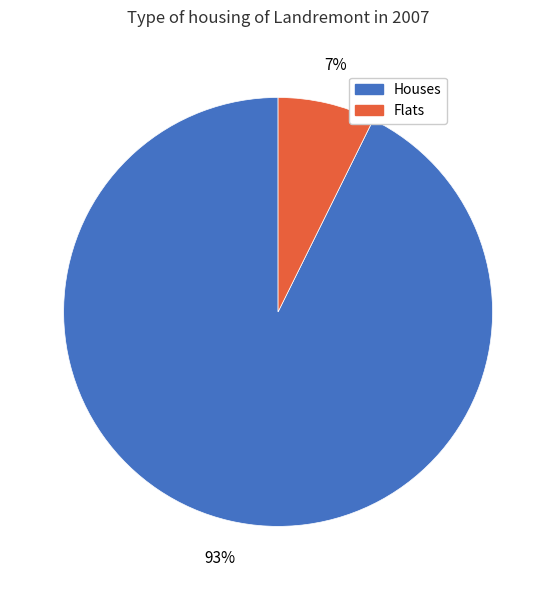

To the nearest percent, what percentage of the pie is Flats?

7%